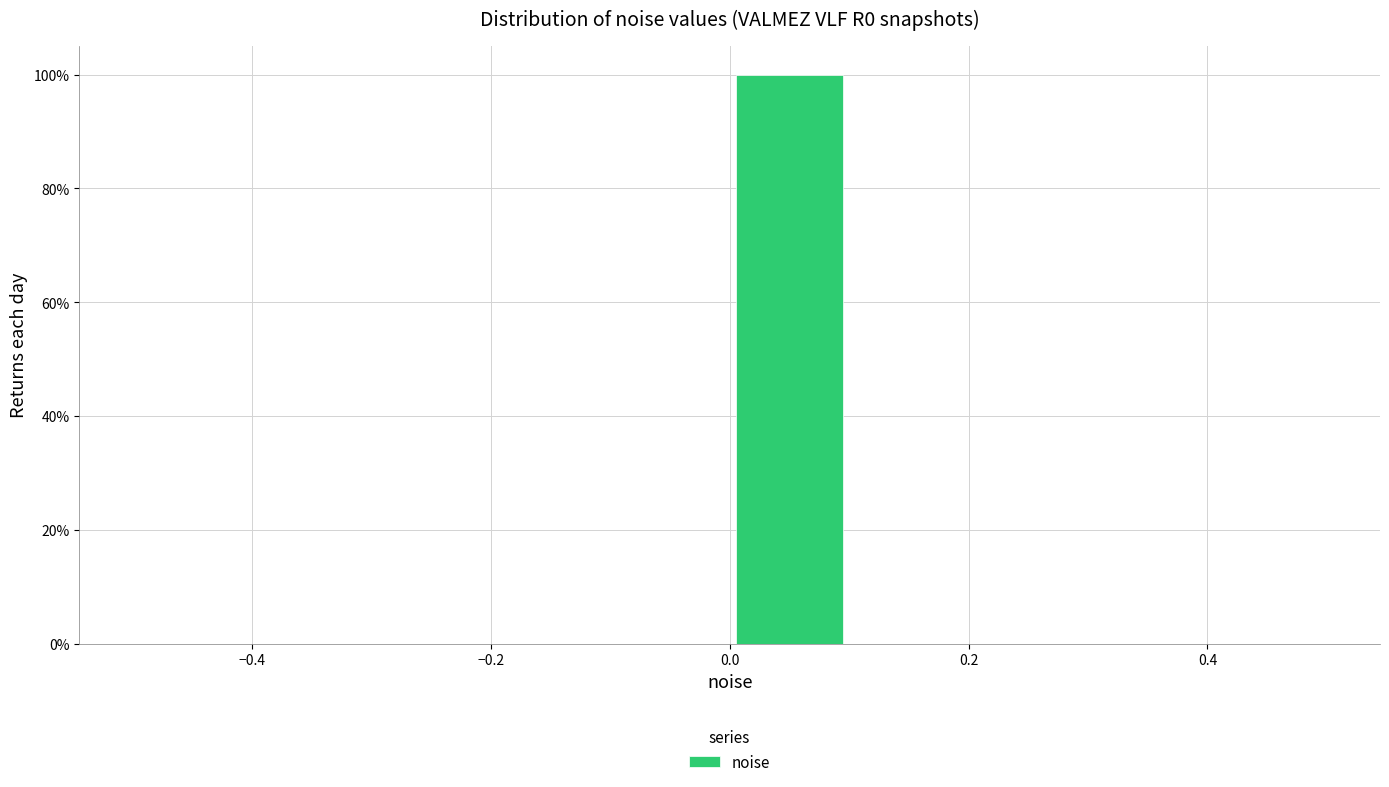

Over which range of the x-axis is the bar tallest?

0.0 to 0.1